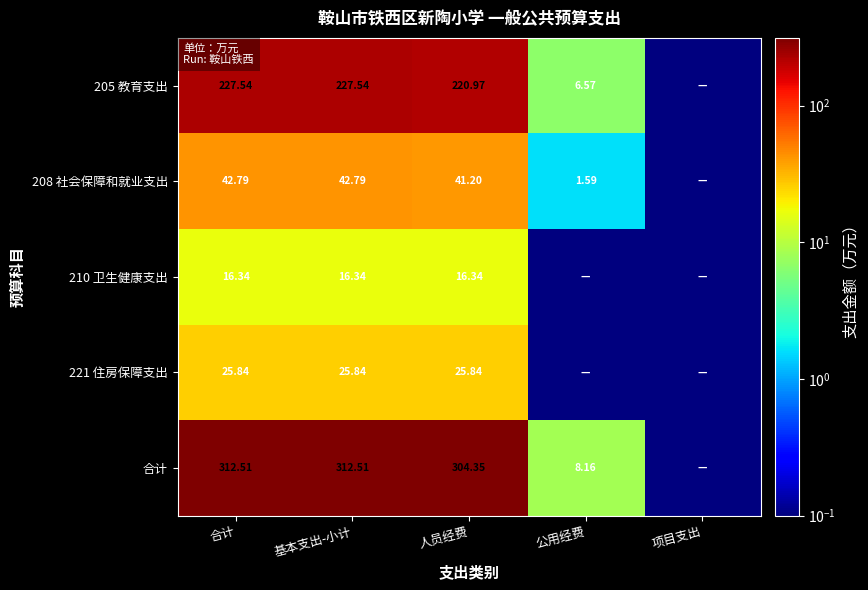

Is the value of 210 卫生健康支出 at 人员经费 greater than the value of 208 社会保障和就业支出 at 人员经费?

No